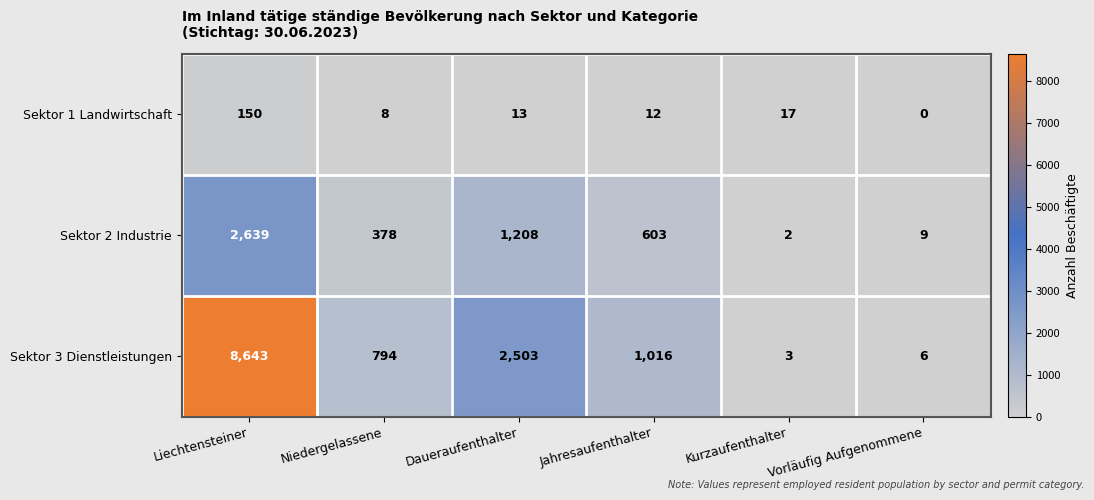

At which category does the chart reach its minimum across all series?

Vorläufig Aufgenommene